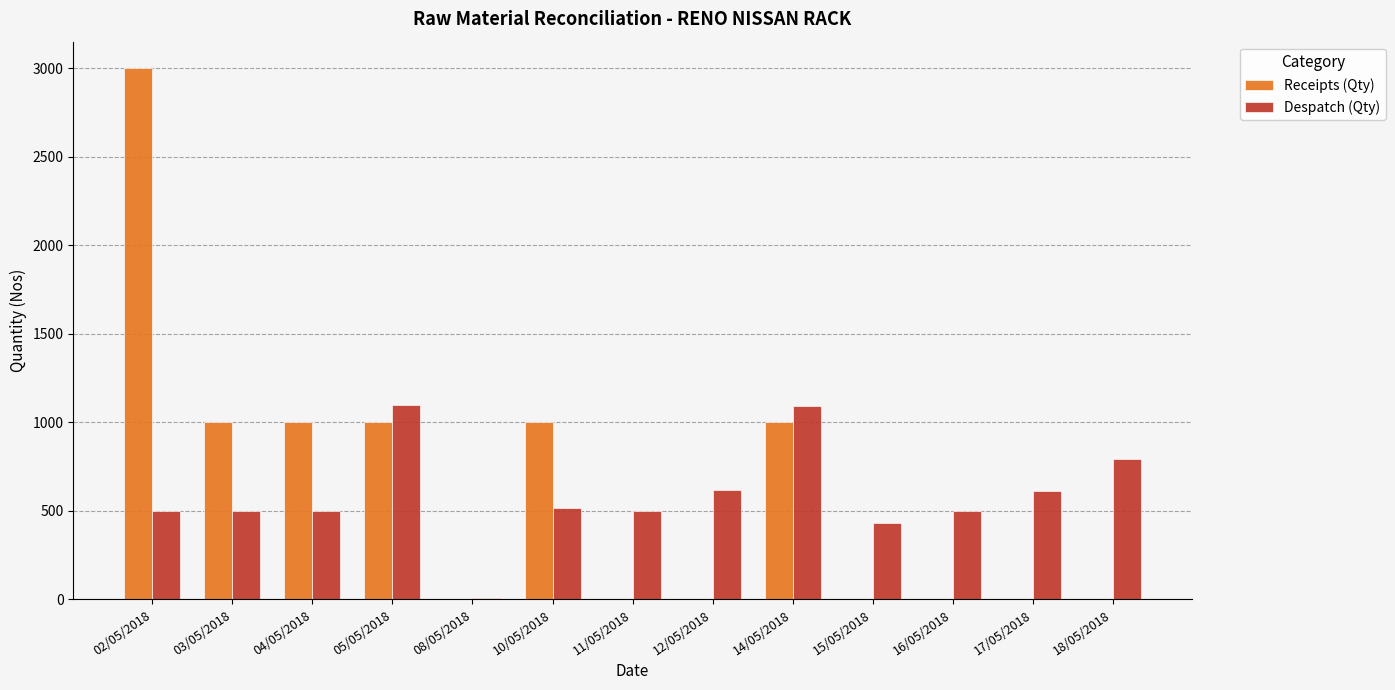

What is the difference between the Despatch (Qty) values at 18/05/2018 and 08/05/2018?

780